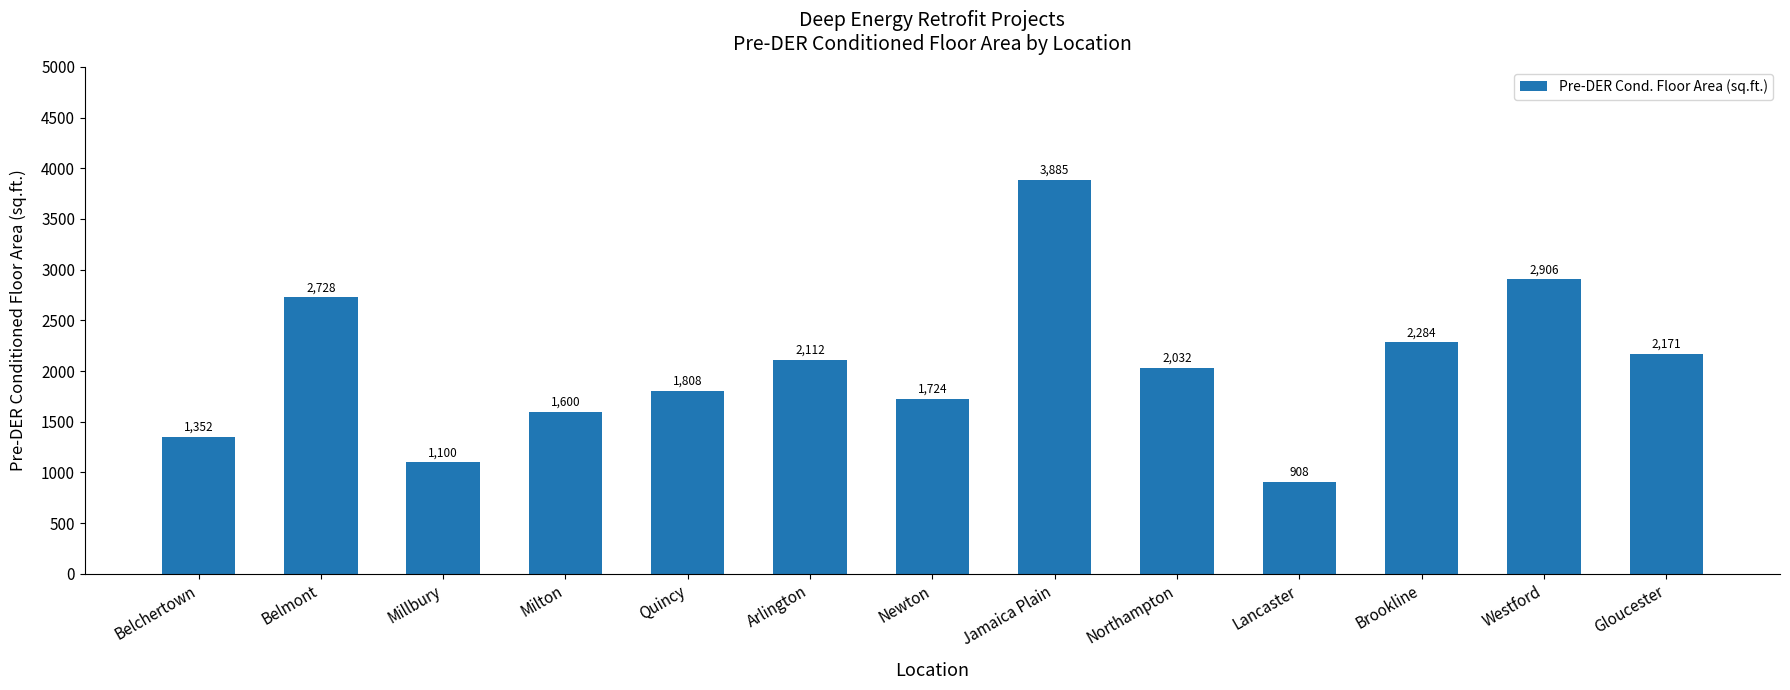

Reading left to right, extract all data points from this chart.

1352	2728	1100	1600	1808	2112	1724	3885	2032	908	2284	2906	2171